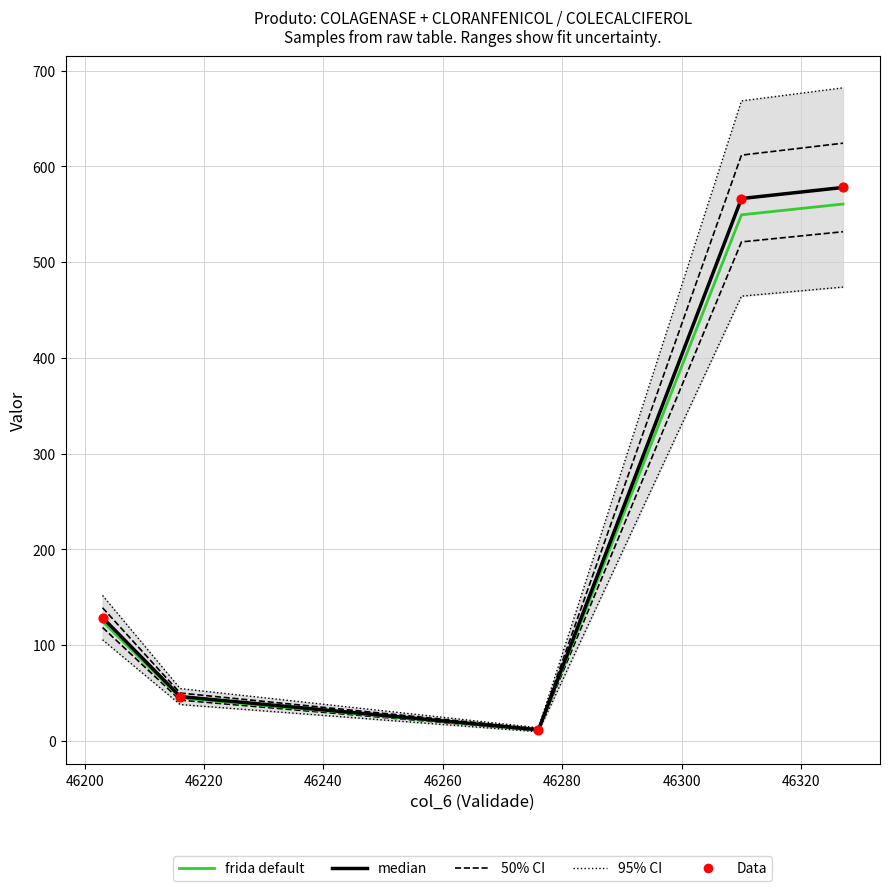

Which series contains the lowest Y value?

frida default